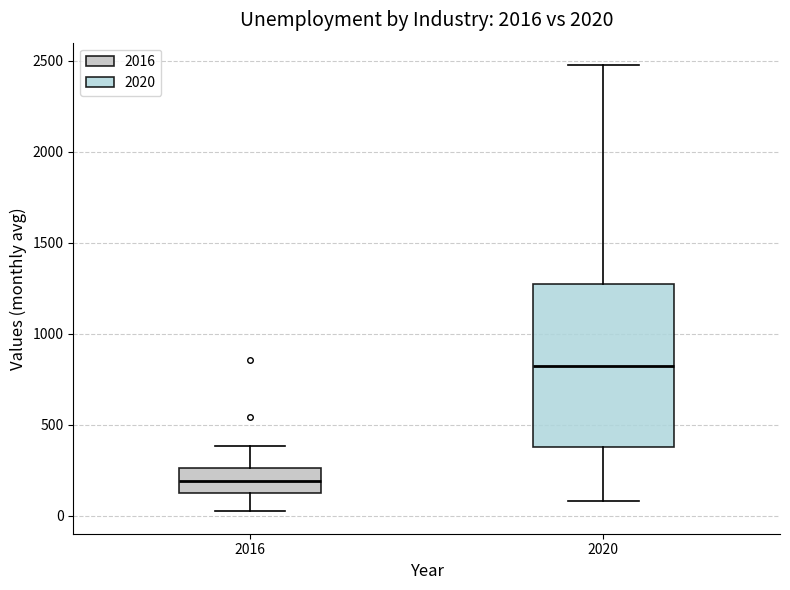

Which box is the tallest, from its lower edge to its upper edge?

2020